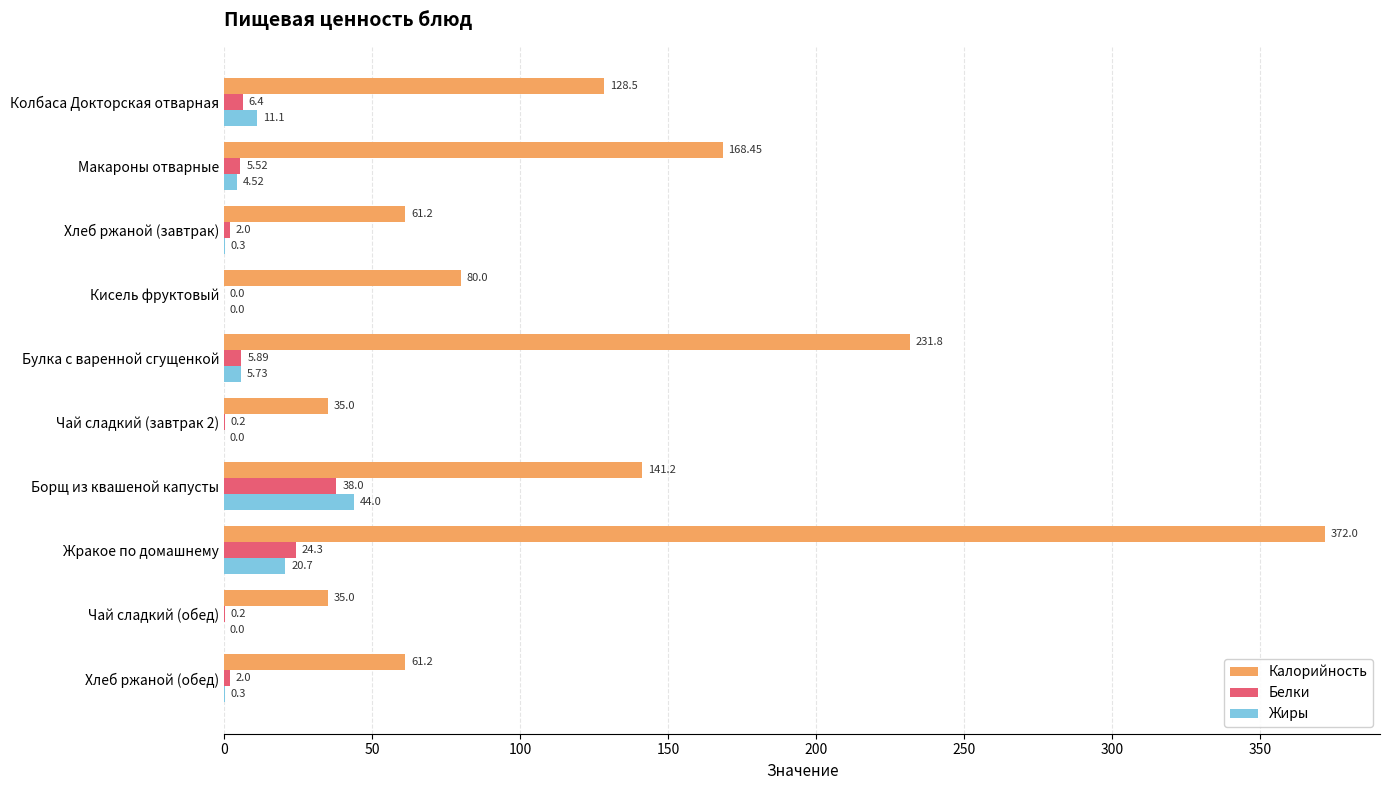

At which category is the sum across all series the highest?

Жракое по домашнему